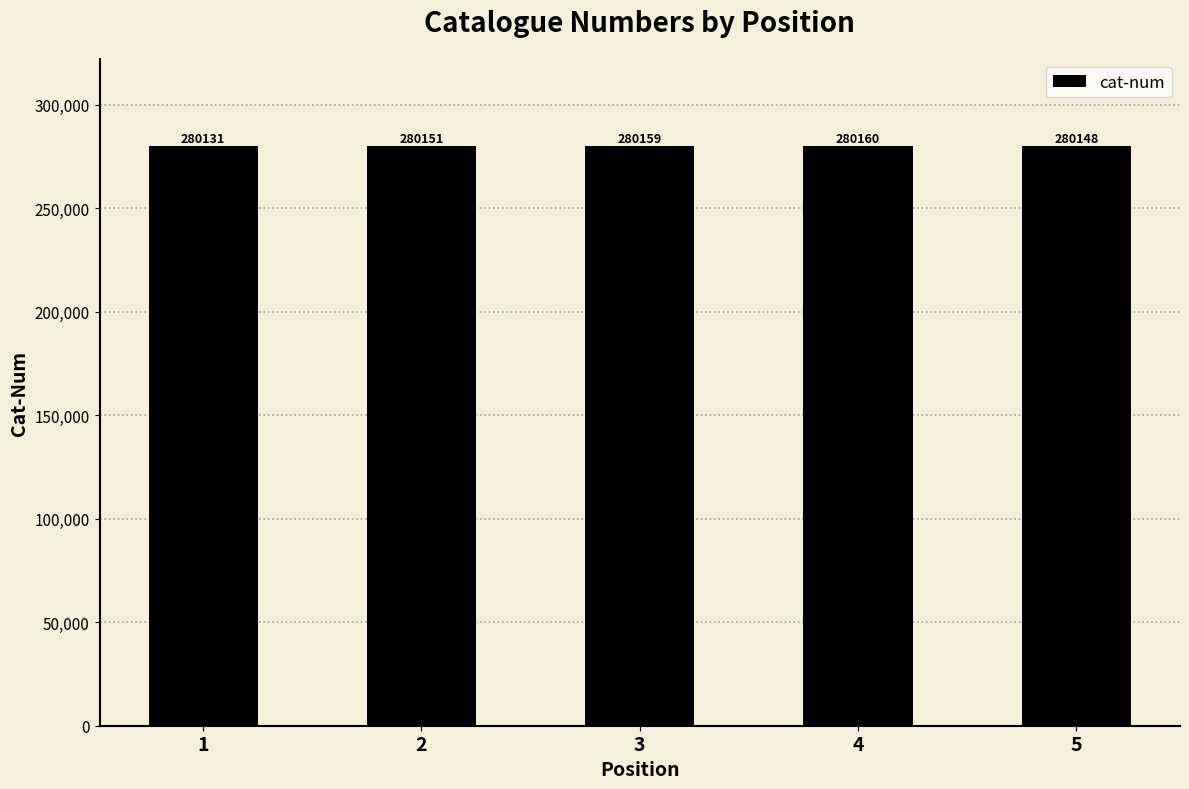

How many data points are less than 280151?

2